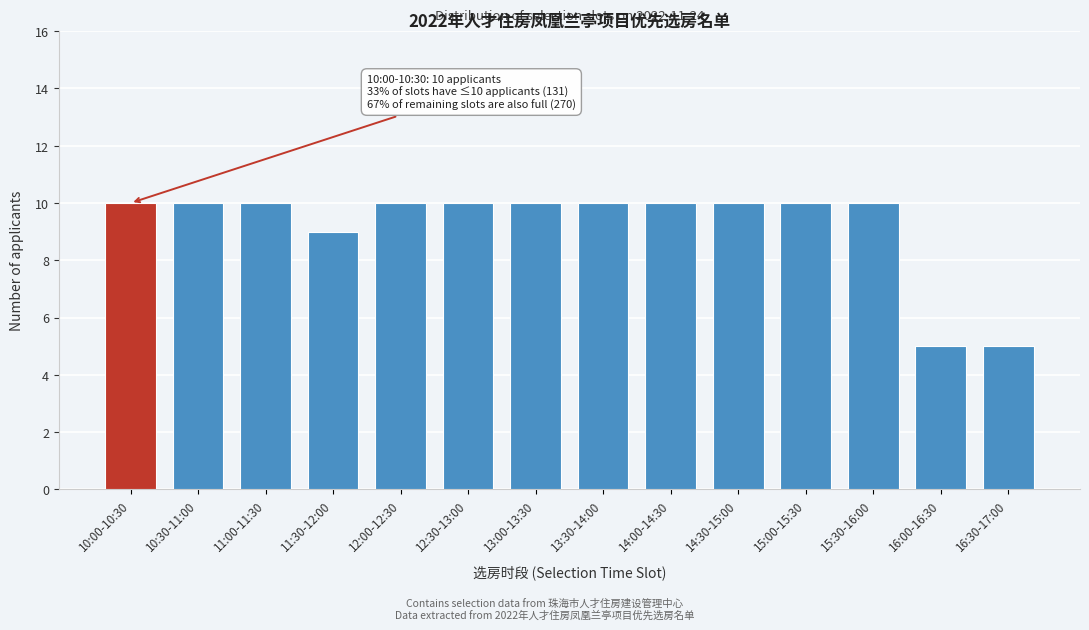

Reading right to left, list all the values displayed in this chart.

5	5	10	10	10	10	10	10	10	10	9	10	10	10